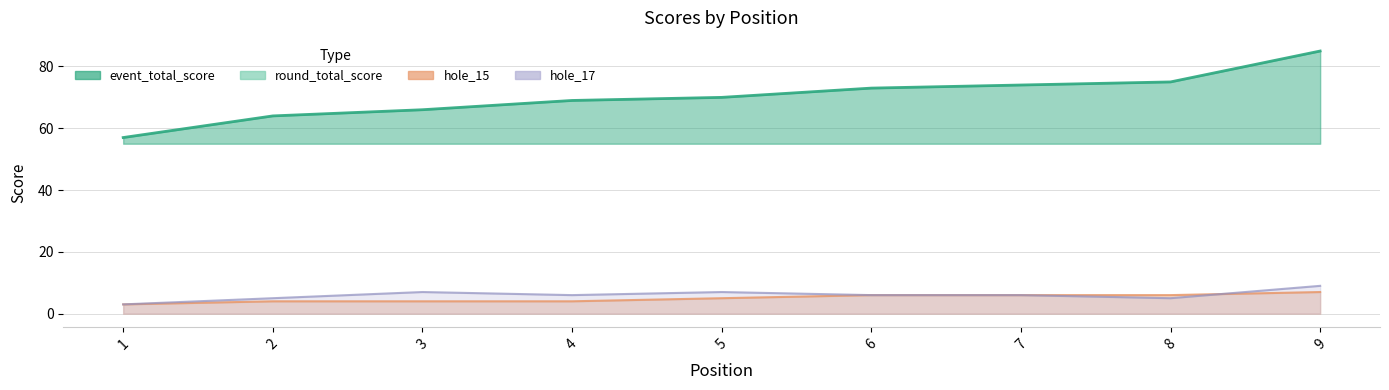

At which category is the sum across all series the highest?

9